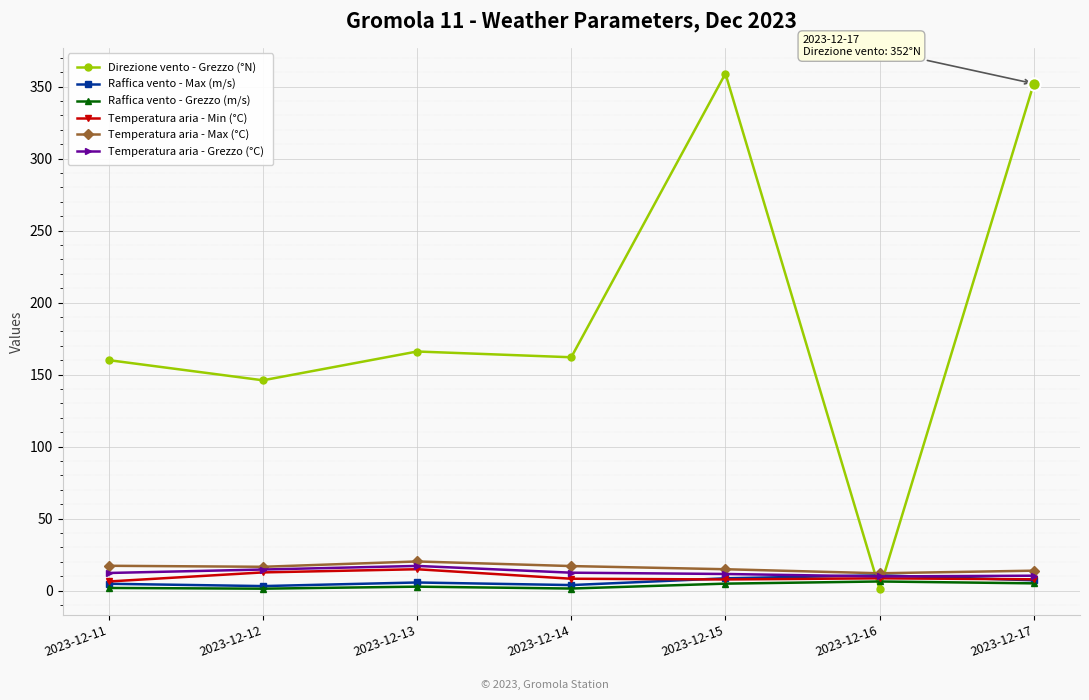

The value of Raffica vento - Max (m/s) at 2023-12-16 is 10.6. True or false?

True